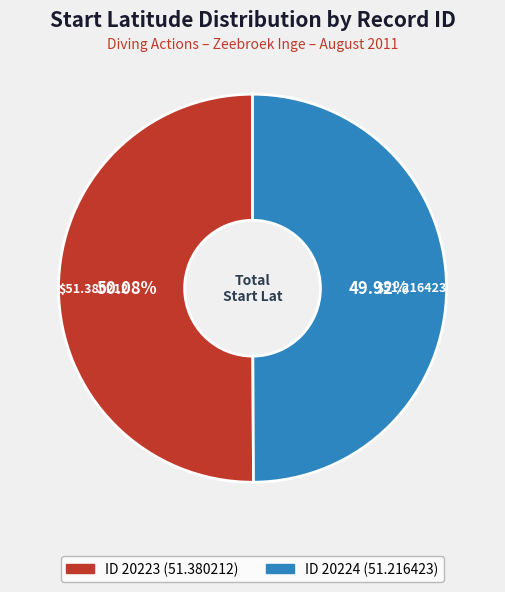

Is there a majority slice in this chart?

Yes